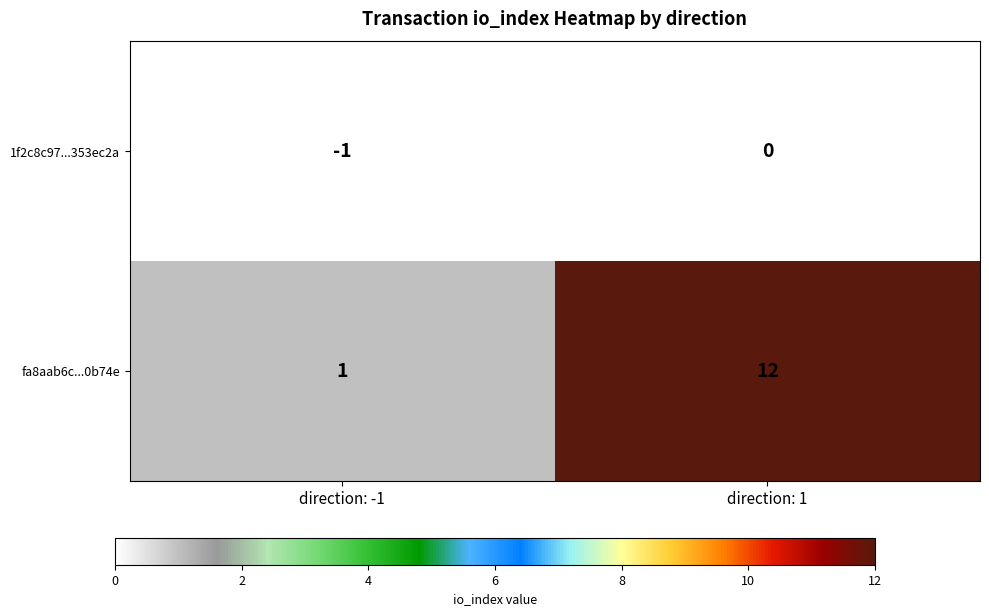

Reading left to right, list all the values displayed in this chart.

1f2c8c97...353ec2a: -1	0
fa8aab6c...0b74e: 1	12